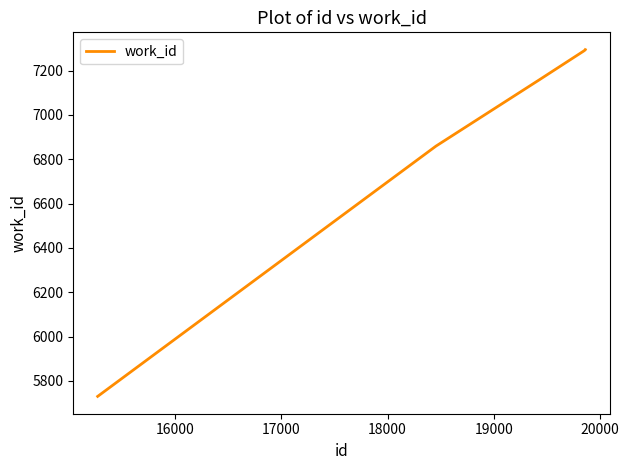

How many values are below 7287?

3